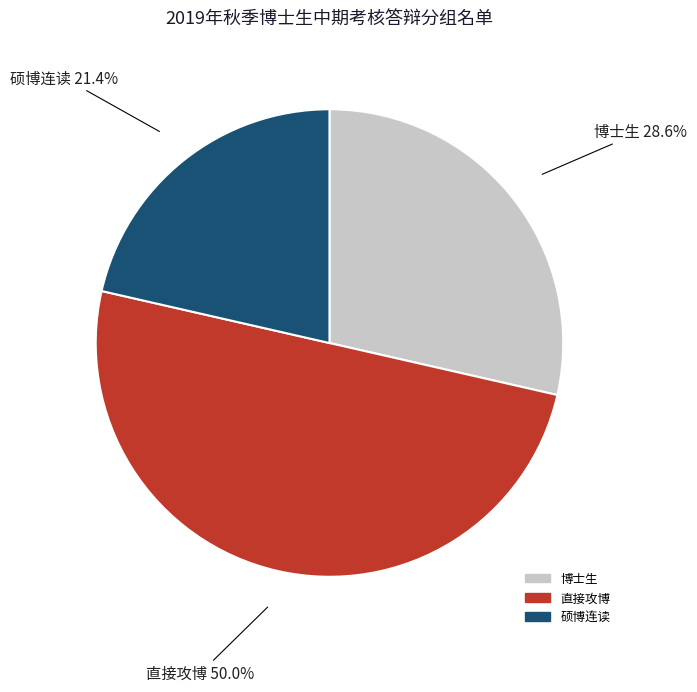

The 博士生 slice represents 37% of the pie. True or false?

False